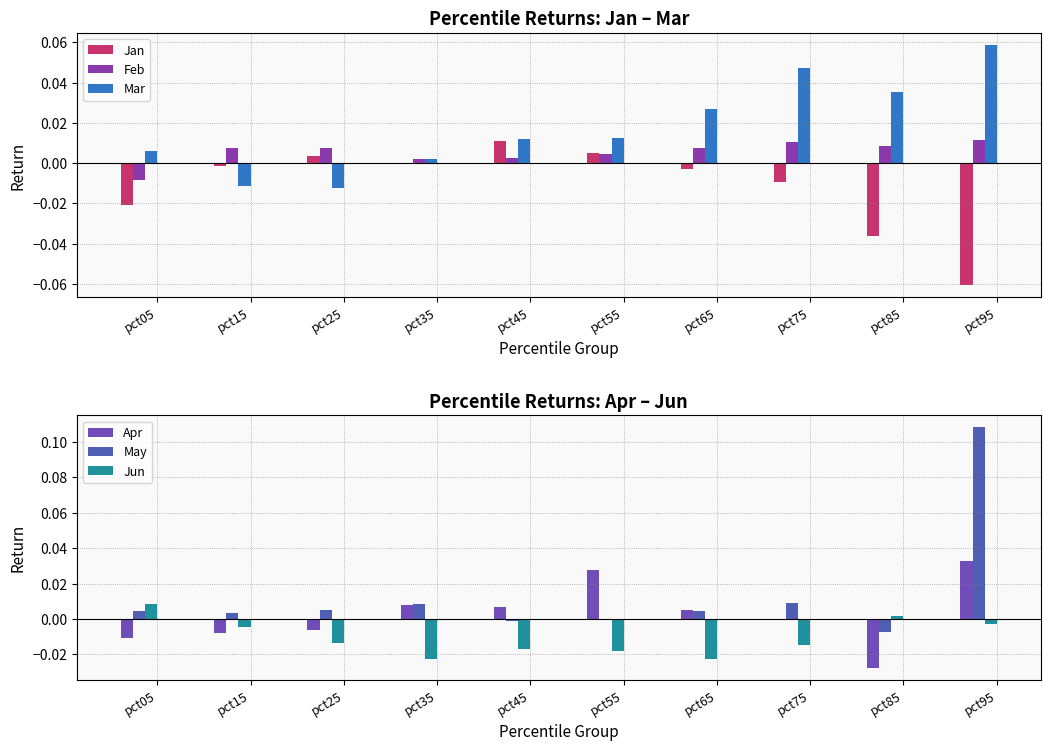

What is the difference between the highest and lowest values at pct95?

0.2